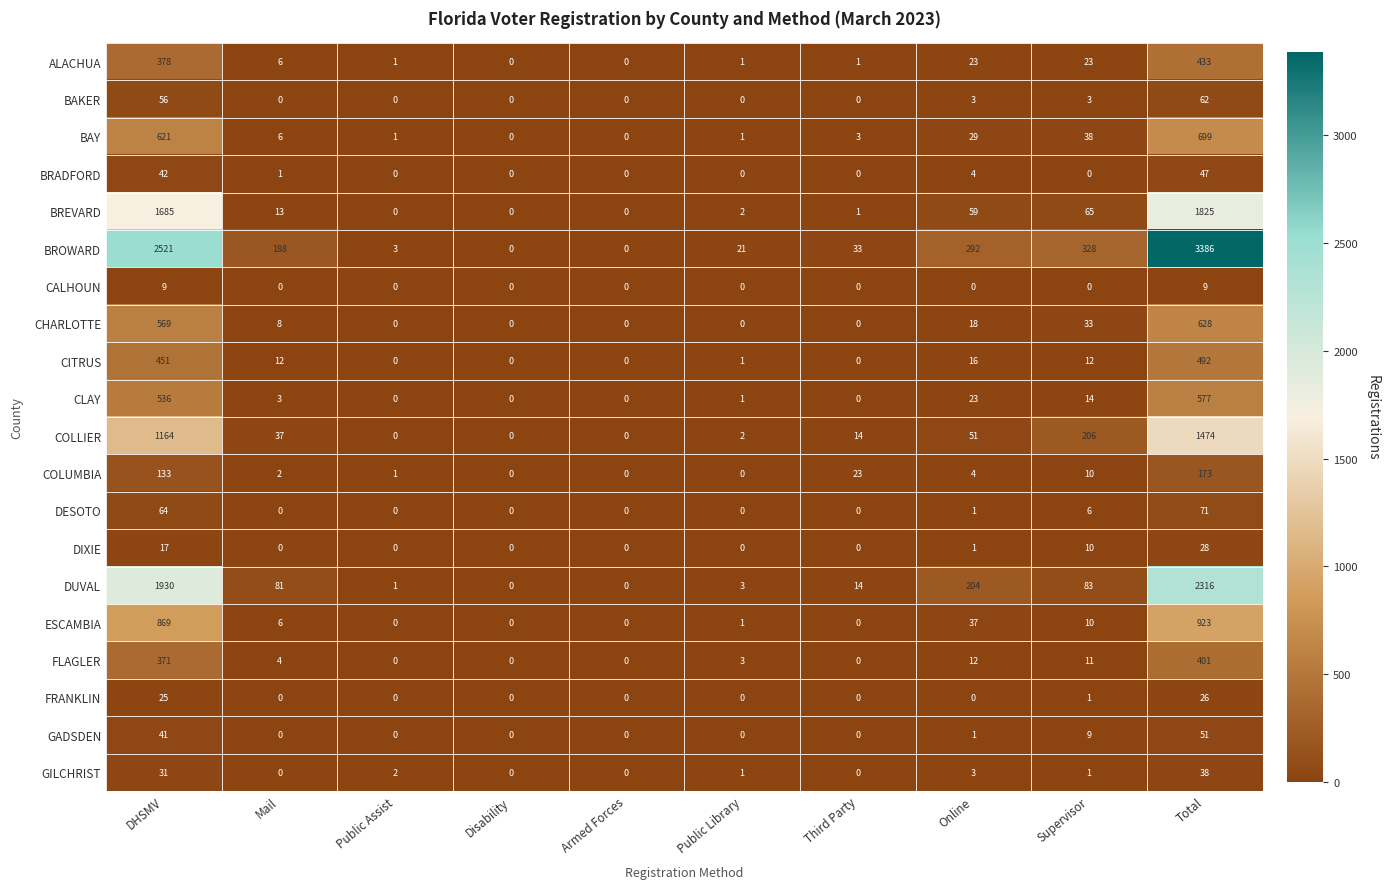

At which label is GILCHRIST closest to 19?

DHSMV